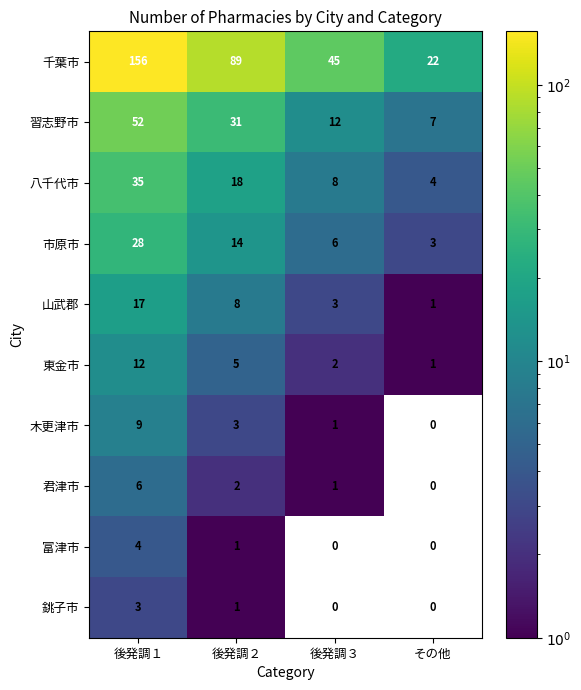

How many values in the 千葉市 series are below 89?

2